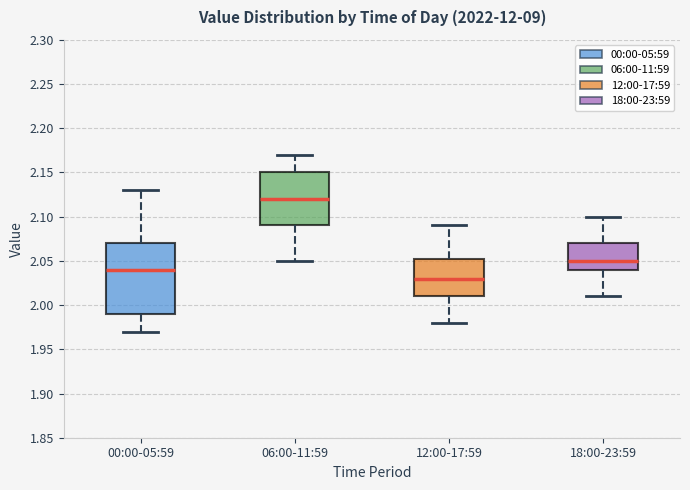

Which box's median line is the highest?

06:00-11:59